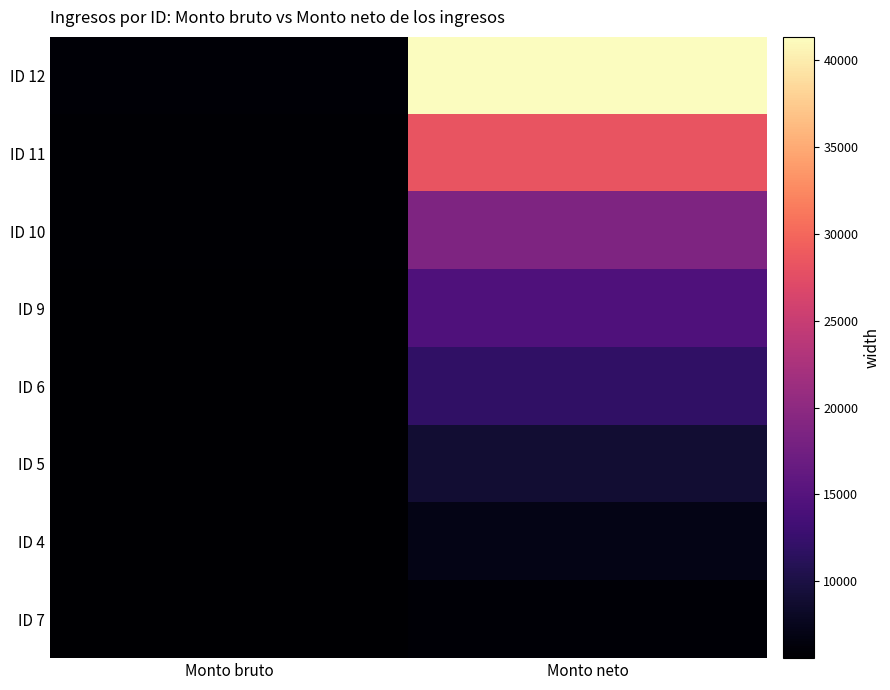

Reading left to right, what are all the values shown in this chart?

ID 12: Monto bruto=5872.0	Monto neto=41321.1
ID 11: Monto bruto=5814.0	Monto neto=28239.3
ID 10: Monto bruto=5757.0	Monto neto=18689.3
ID 9: Monto bruto=5699.0	Monto neto=14518.5
ID 6: Monto bruto=5643.0	Monto neto=11871.4
ID 5: Monto bruto=5643.0	Monto neto=8957.4
ID 4: Monto bruto=5643.0	Monto neto=7051.4
ID 7: Monto bruto=5587.0	Monto neto=5949.4